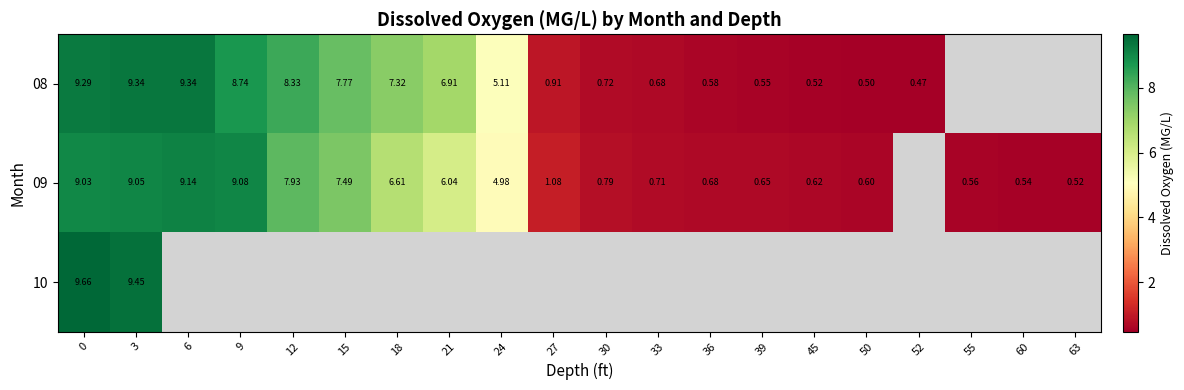

The 09 series shows 9.0 at 0. True or false?

True